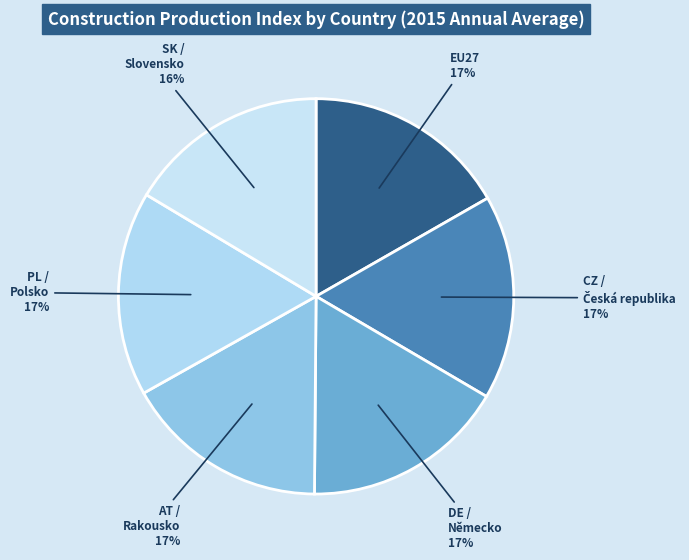

Count the number of slices in the pie.

6